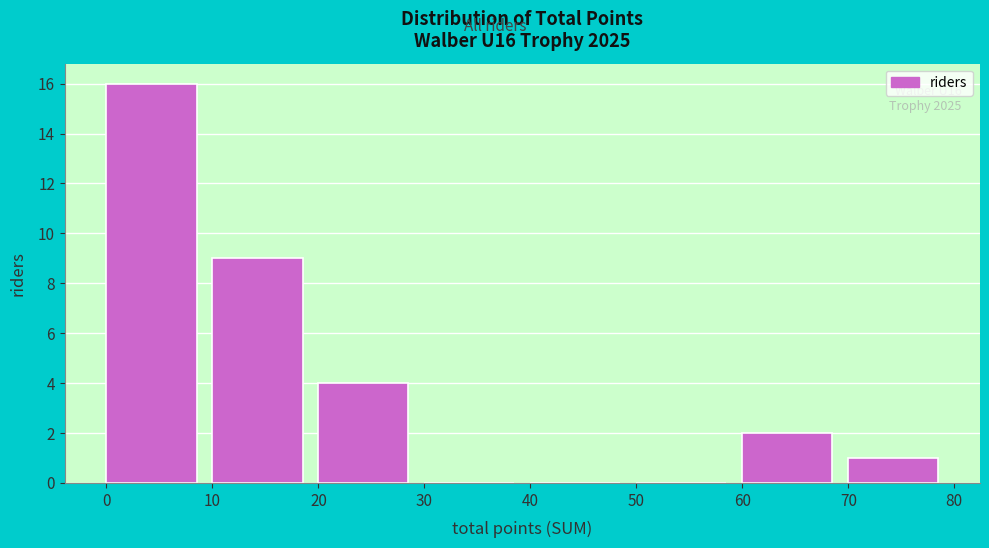

Which range on the x-axis has the tallest bar?

0 to 10